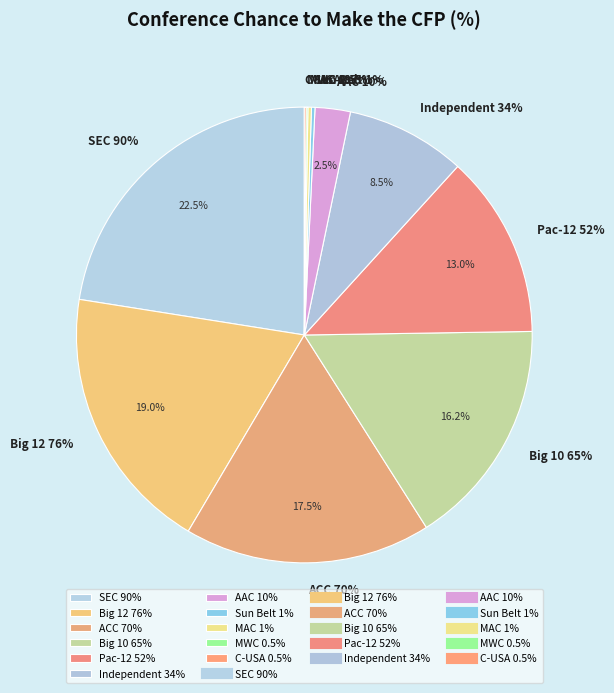

What percentage is the Big 10 65% slice, to the nearest percent?

16%